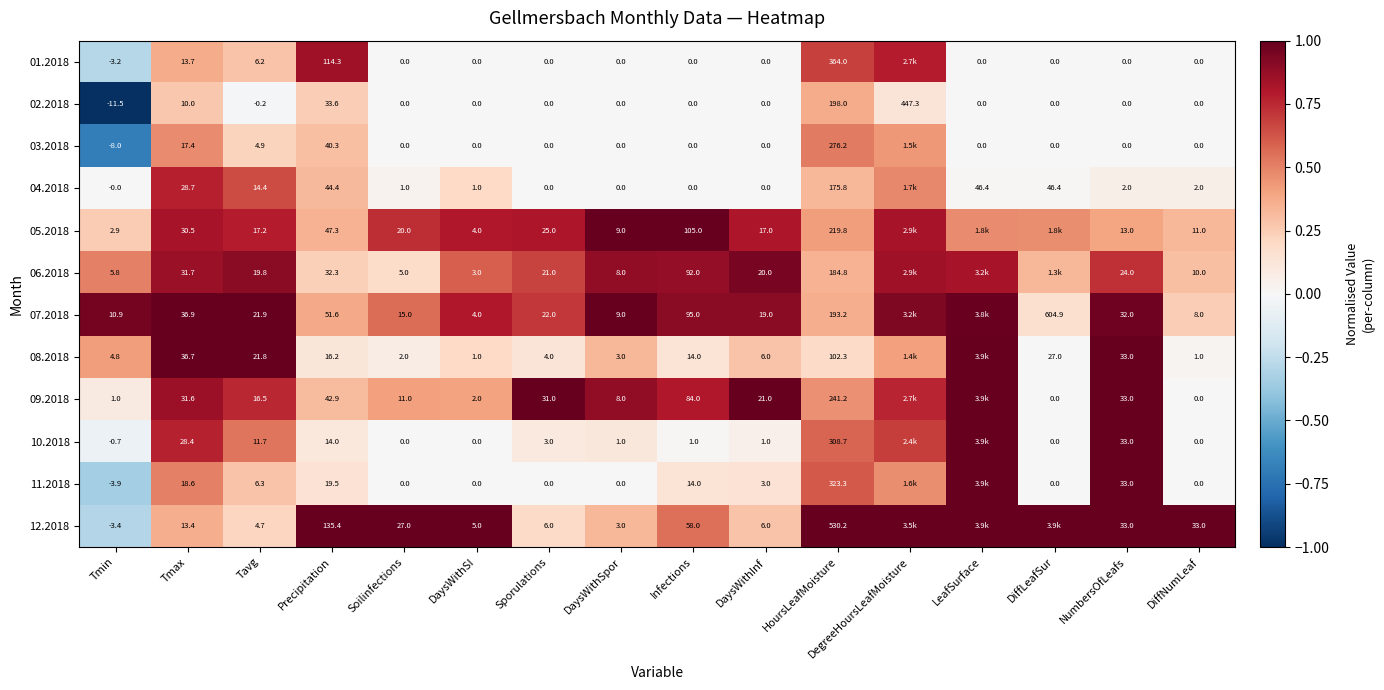

Is the value of 03.2018 at Tmin greater than the value of 06.2018 at Infections?

No